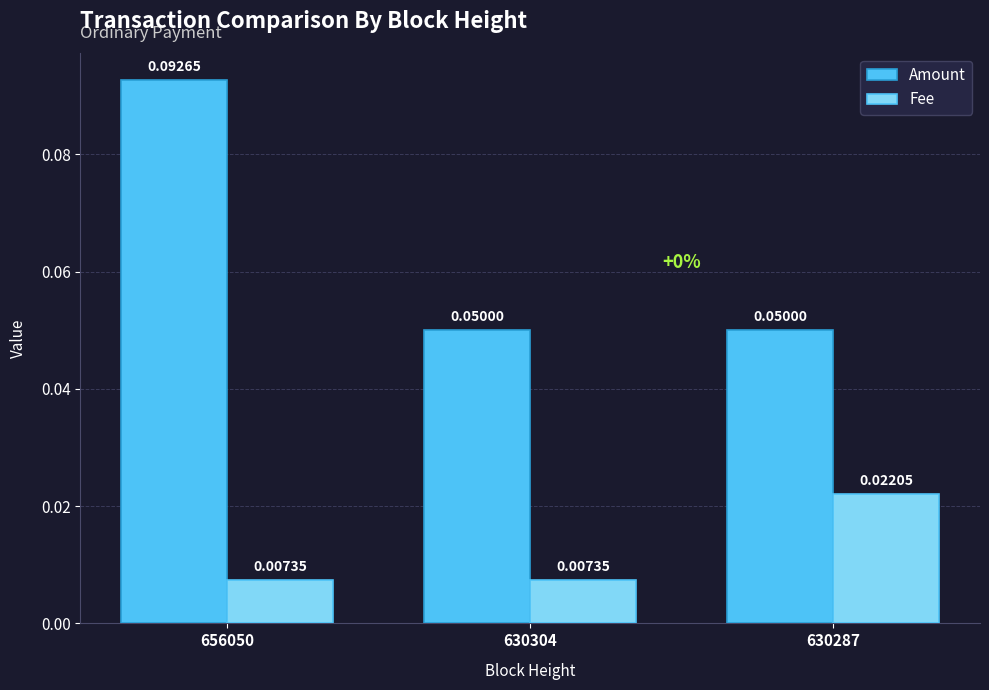

At how many categories does at least one series exceed 0?

3